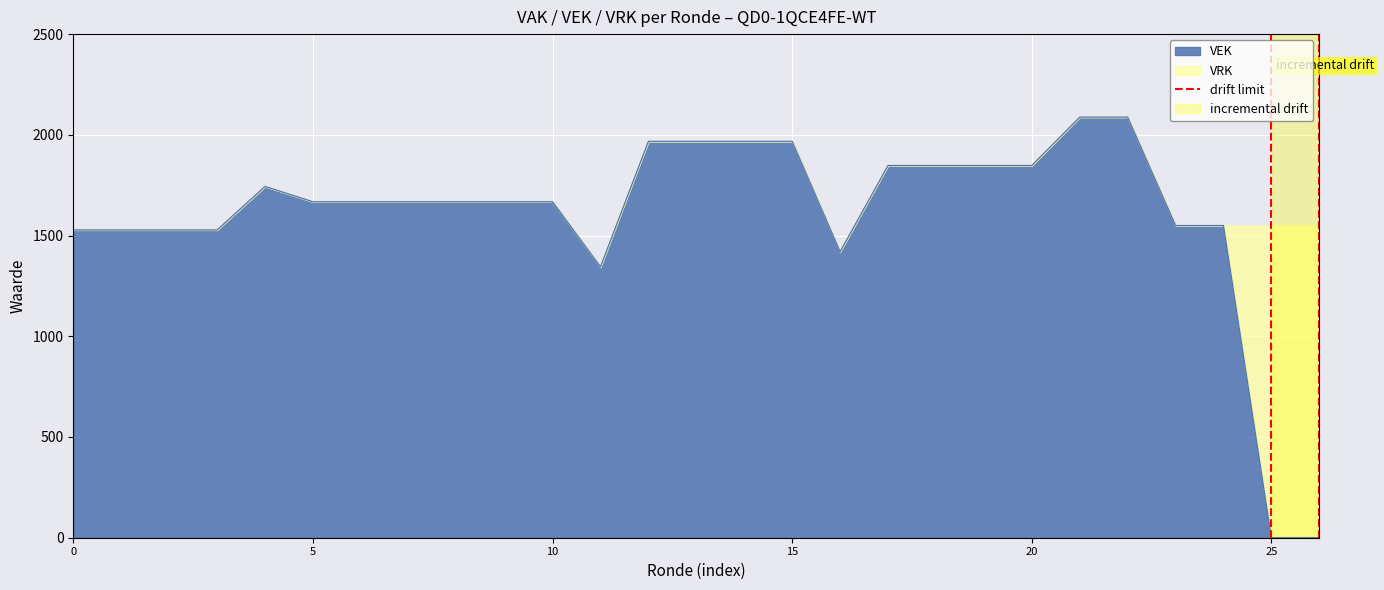

Is it true that VEK equals 1528 at 0?

True